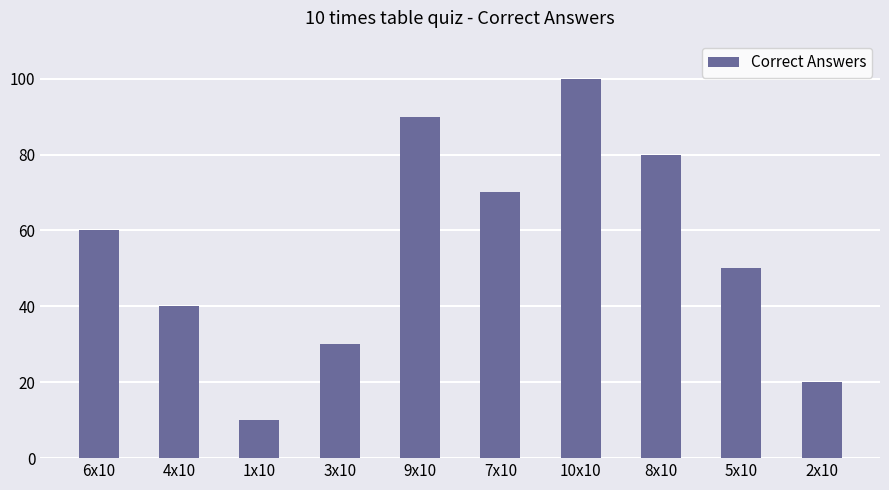

Approximately how many times larger is the value at 8x10 compared to 4x10?

2.0